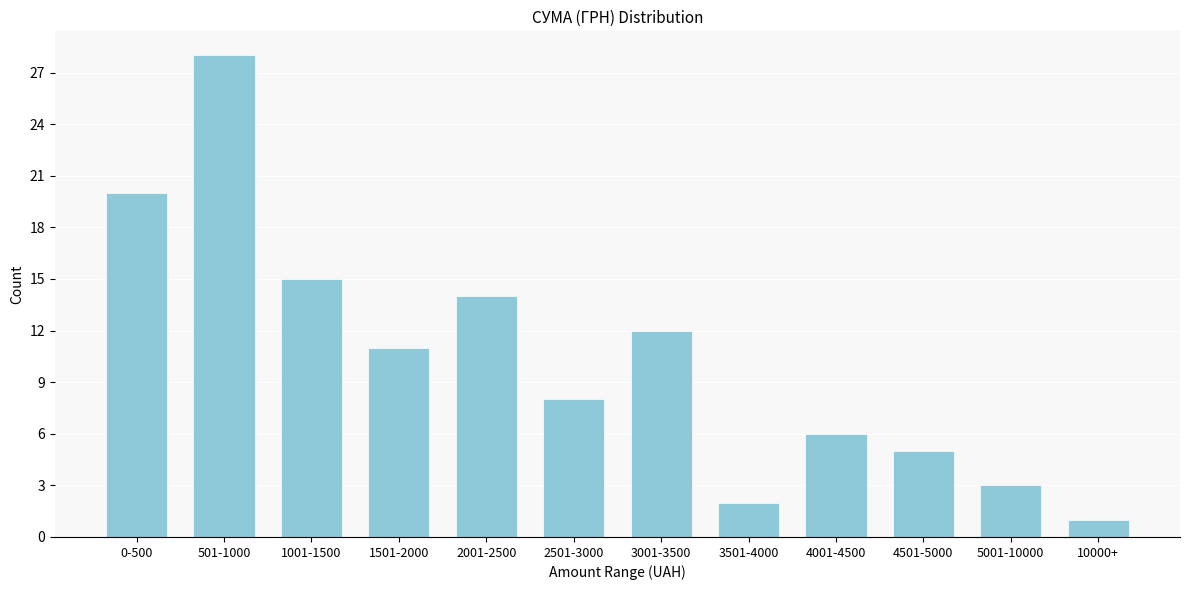

Reading left to right, what are all the values shown in this chart?

0-500=20	501-1000=28	1001-1500=15	1501-2000=11	2001-2500=14	2501-3000=8	3001-3500=12	3501-4000=2	4001-4500=6	4501-5000=5	5001-10000=3	10000+=1